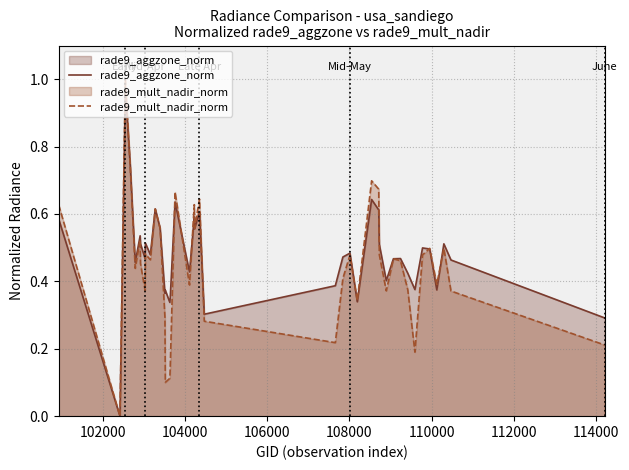

What is the value of the rade9_aggzone_norm point at the 3rd from the left?

1.0